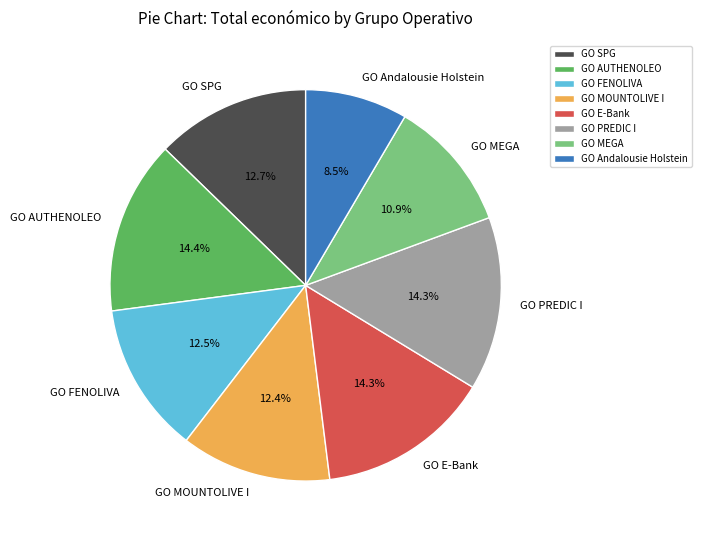

What is the smallest slice in the pie chart?

GO Andalousie Holstein